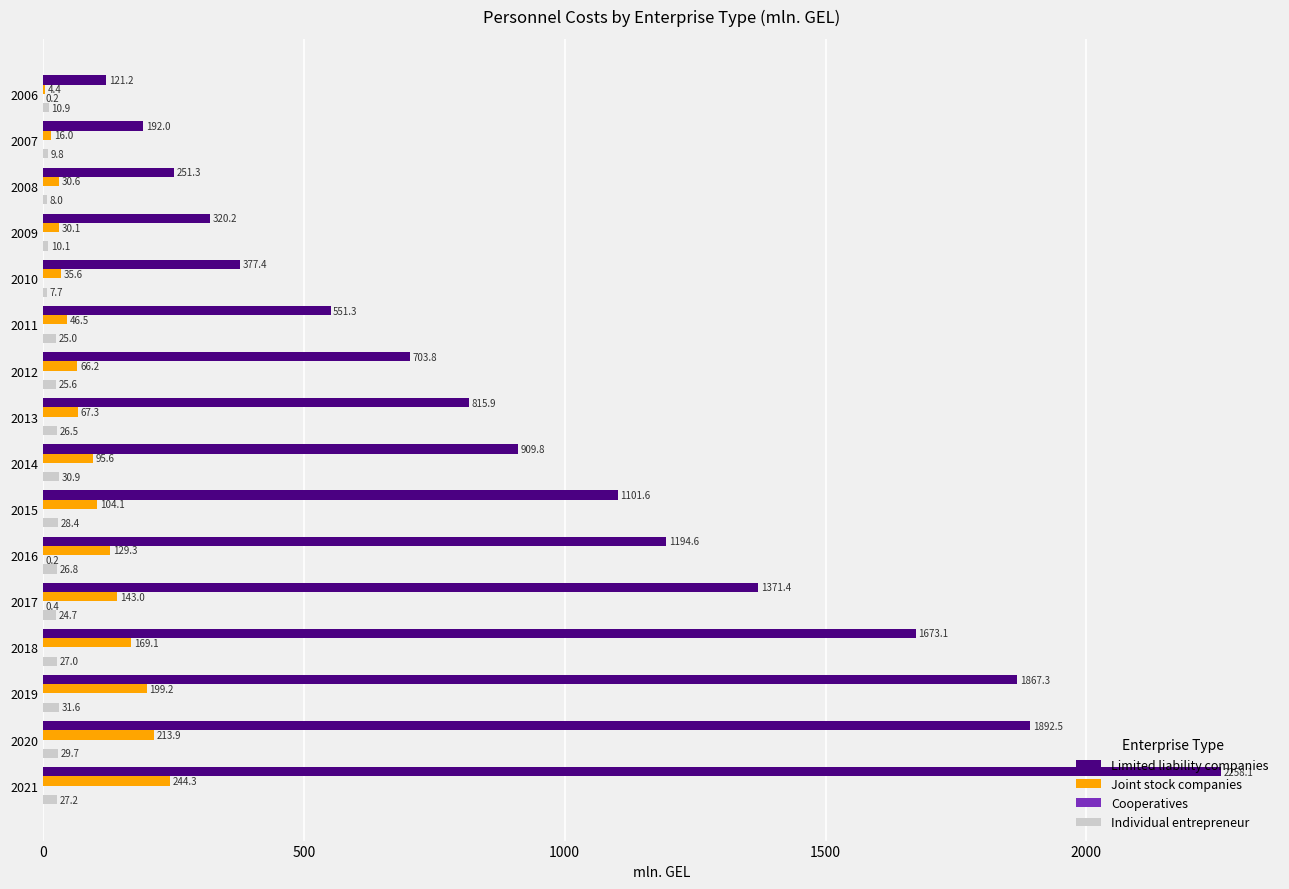

What is the maximum value for Individual entrepreneur?

31.6